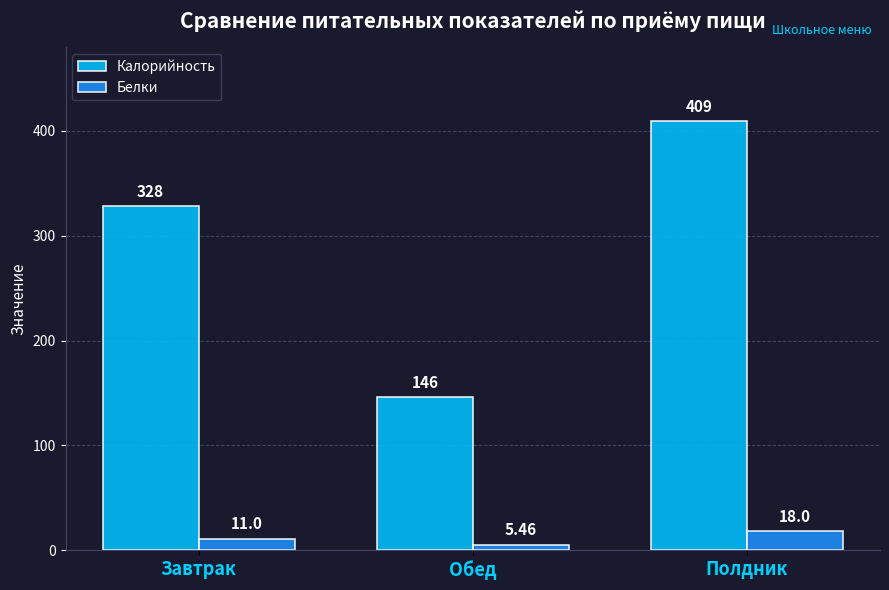

What are all the series names shown in the legend?

Калорийность, Белки